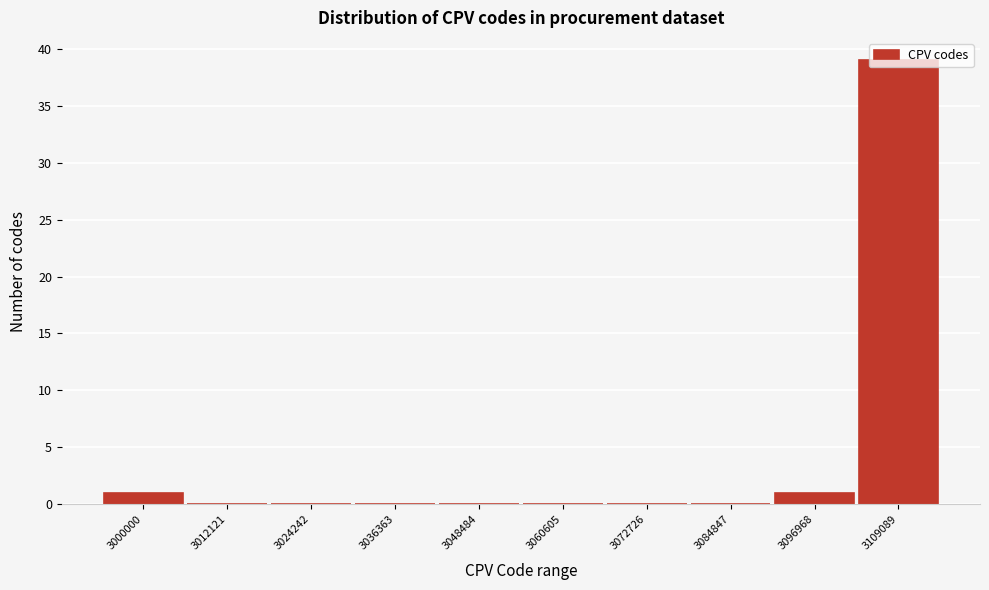

True or false: the data shows -22 at 3084847.

False